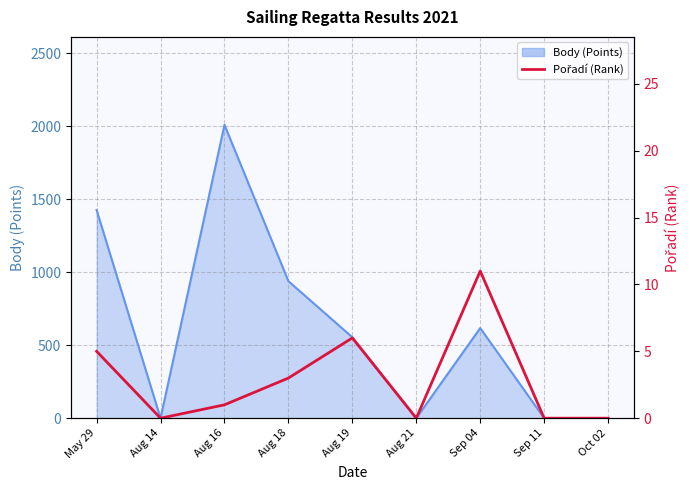

At which label is the value closest to 5?

May 29